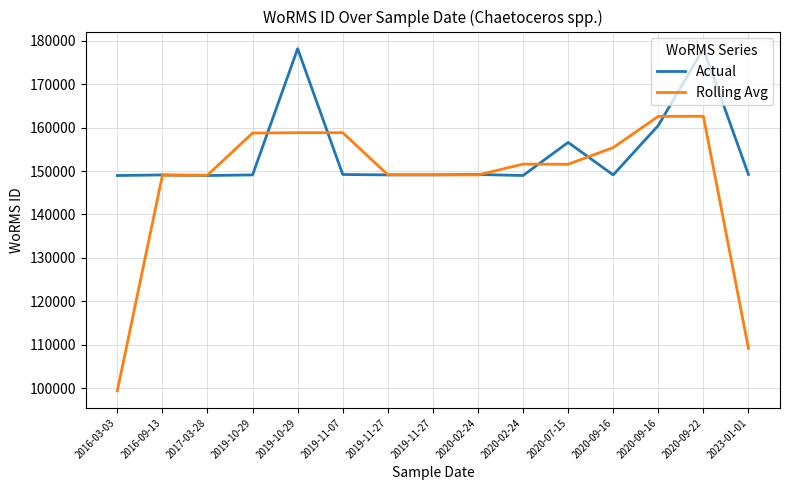

Reading left to right, list all the values displayed in this chart.

Actual: 148985.0	149123.0	148985.0	149122.0	178229.0	149221.0	149126.0	149126.0	149221.0	148985.0	156623.0	149122.0	160523.0	178201.0	149221.0
Rolling Avg: 99369.3	149031.0	149076.7	158778.7	158857.3	158858.7	149157.7	149157.7	149110.7	151609.7	151576.7	155422.7	162615.3	162648.3	109140.7